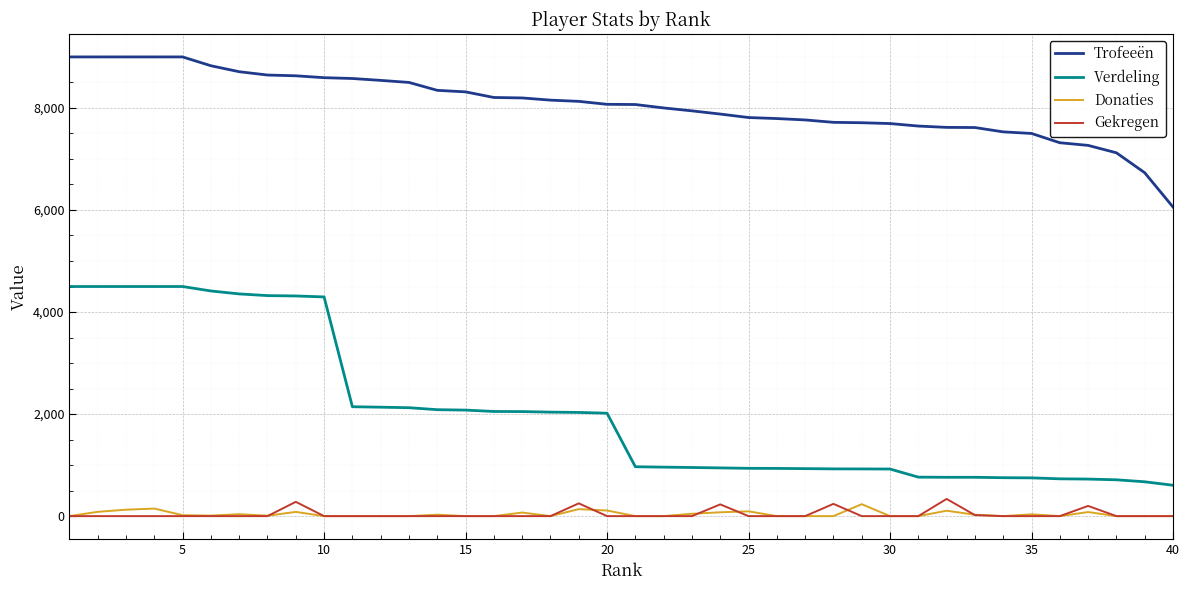

What is the highest value of the Gekregen series?

337